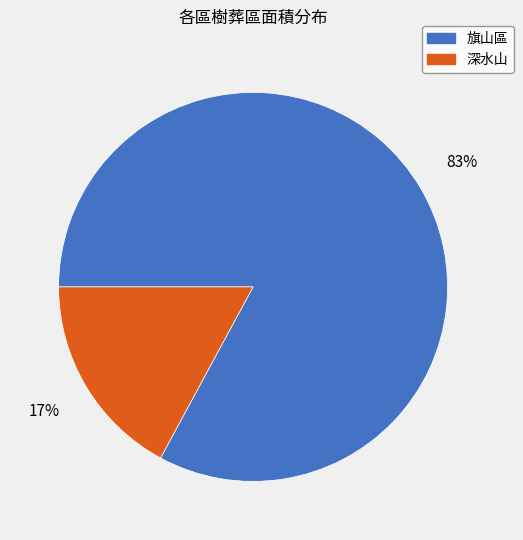

To the nearest percent, what is the difference between the 旗山區 and 深水山 slice percentages?

66%